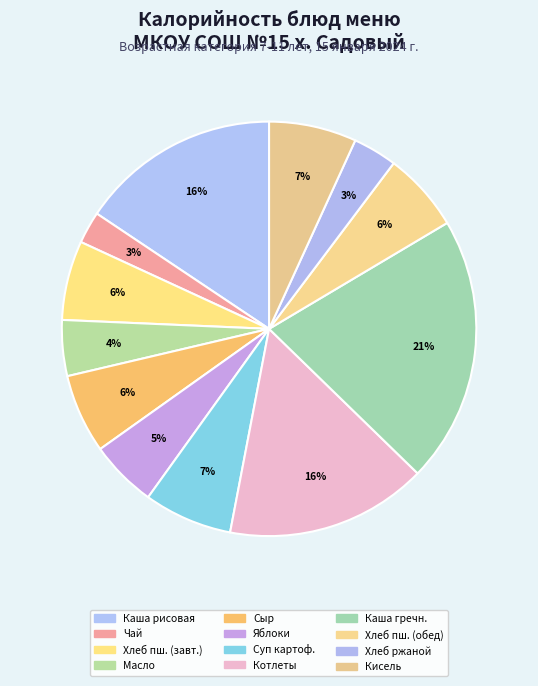

Count the number of slices in the pie.

12